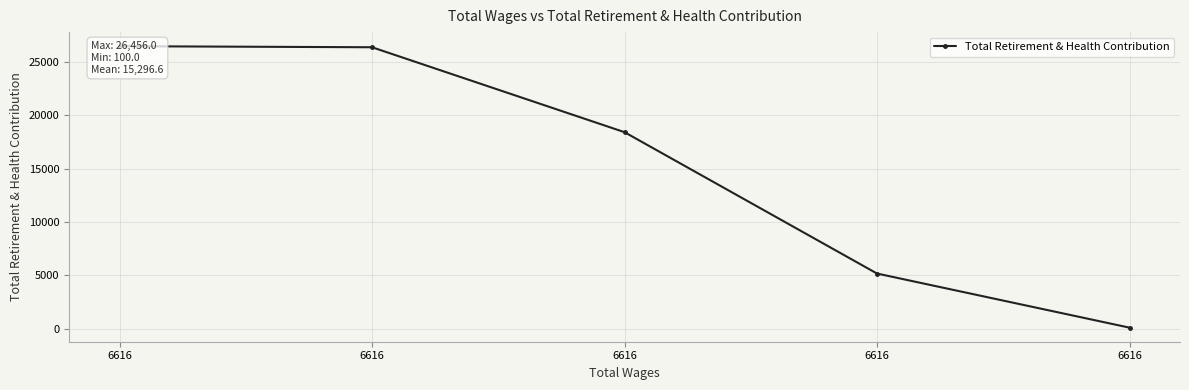

What is the minimum value shown in the chart?

100